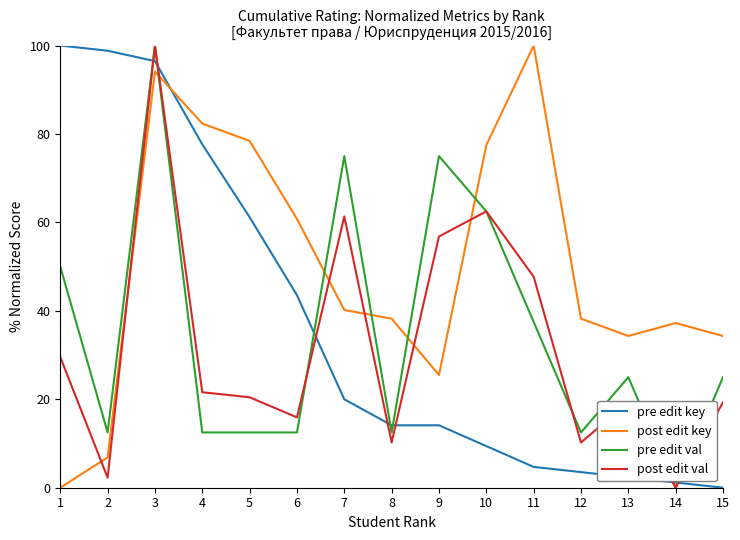

Where is post edit key nearest to the value 50?

7